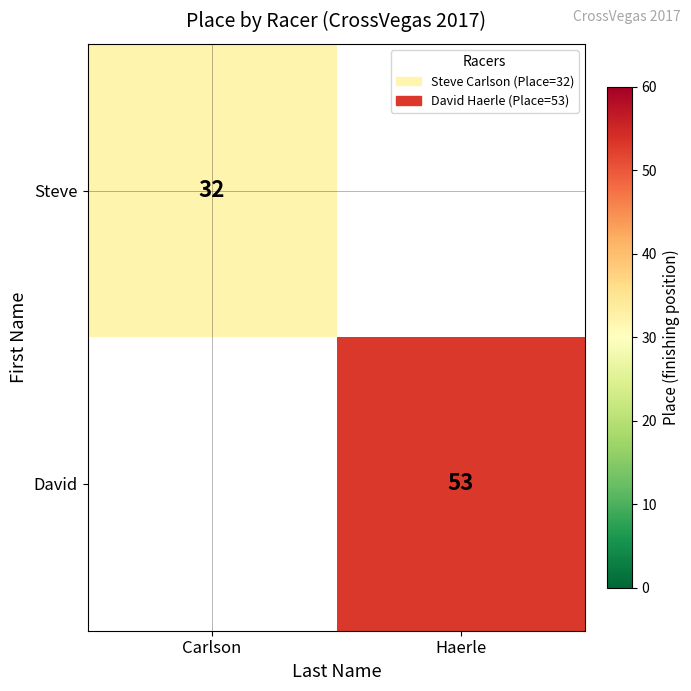

At which category does the chart reach its peak across all series?

Haerle